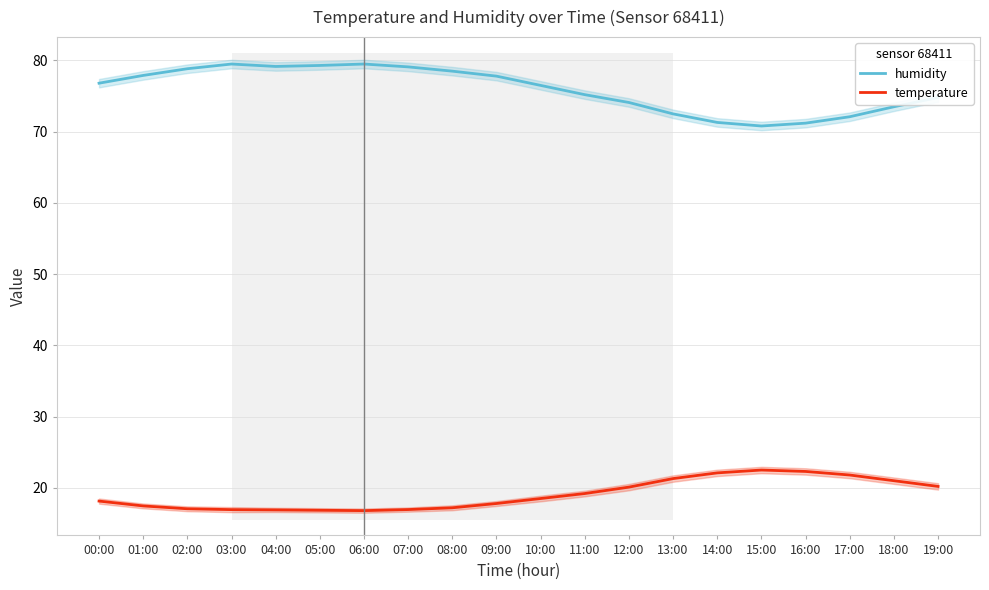

Is the value of humidity at 12:00 greater than the value of temperature at 02:00?

Yes